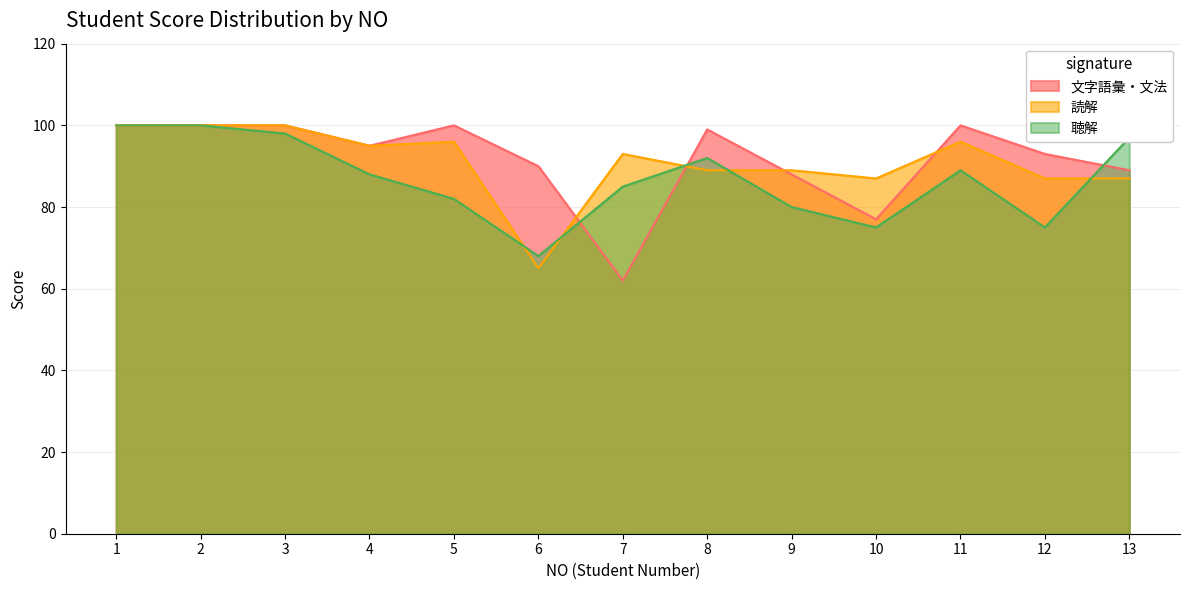

What is the average value of the 聴解 series?

87